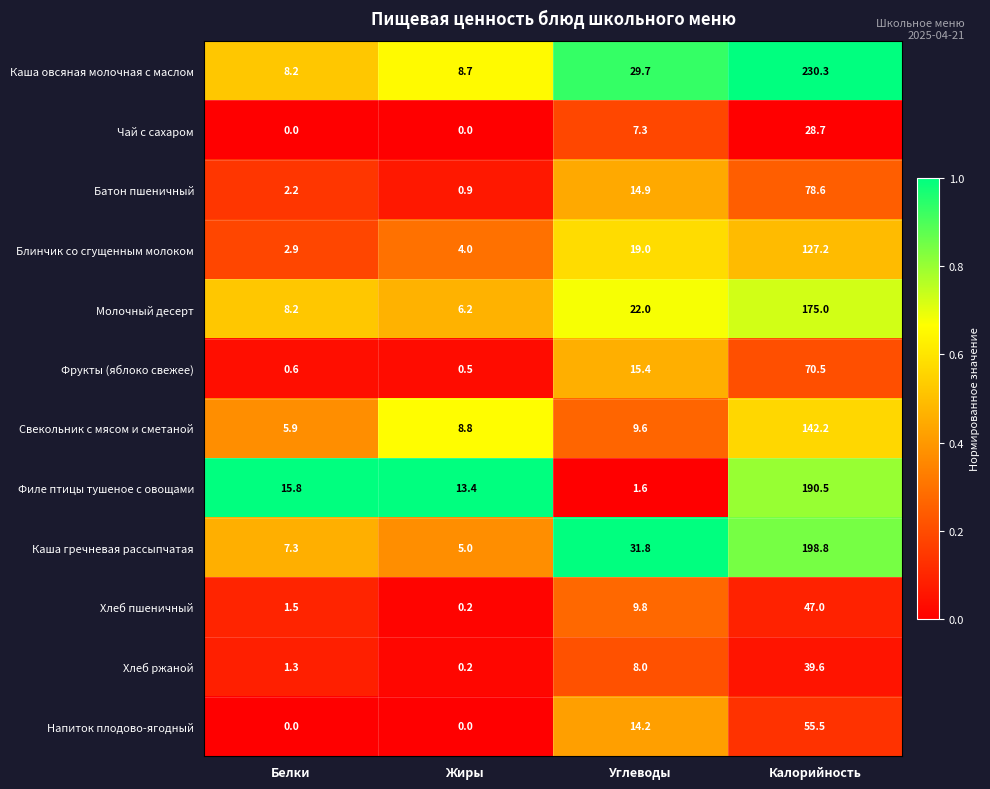

Rank the series by their maximum value, from lowest to highest.

Чай с сахаром, Хлеб ржаной, Хлеб пшеничный, Напиток плодово-ягодный, Фрукты (яблоко свежее), Батон пшеничный, Блинчик со сгущенным молоком, Свекольник с мясом и сметаной, Молочный десерт, Филе птицы тушеное с овощами, Каша гречневая рассыпчатая, Каша овсяная молочная с маслом